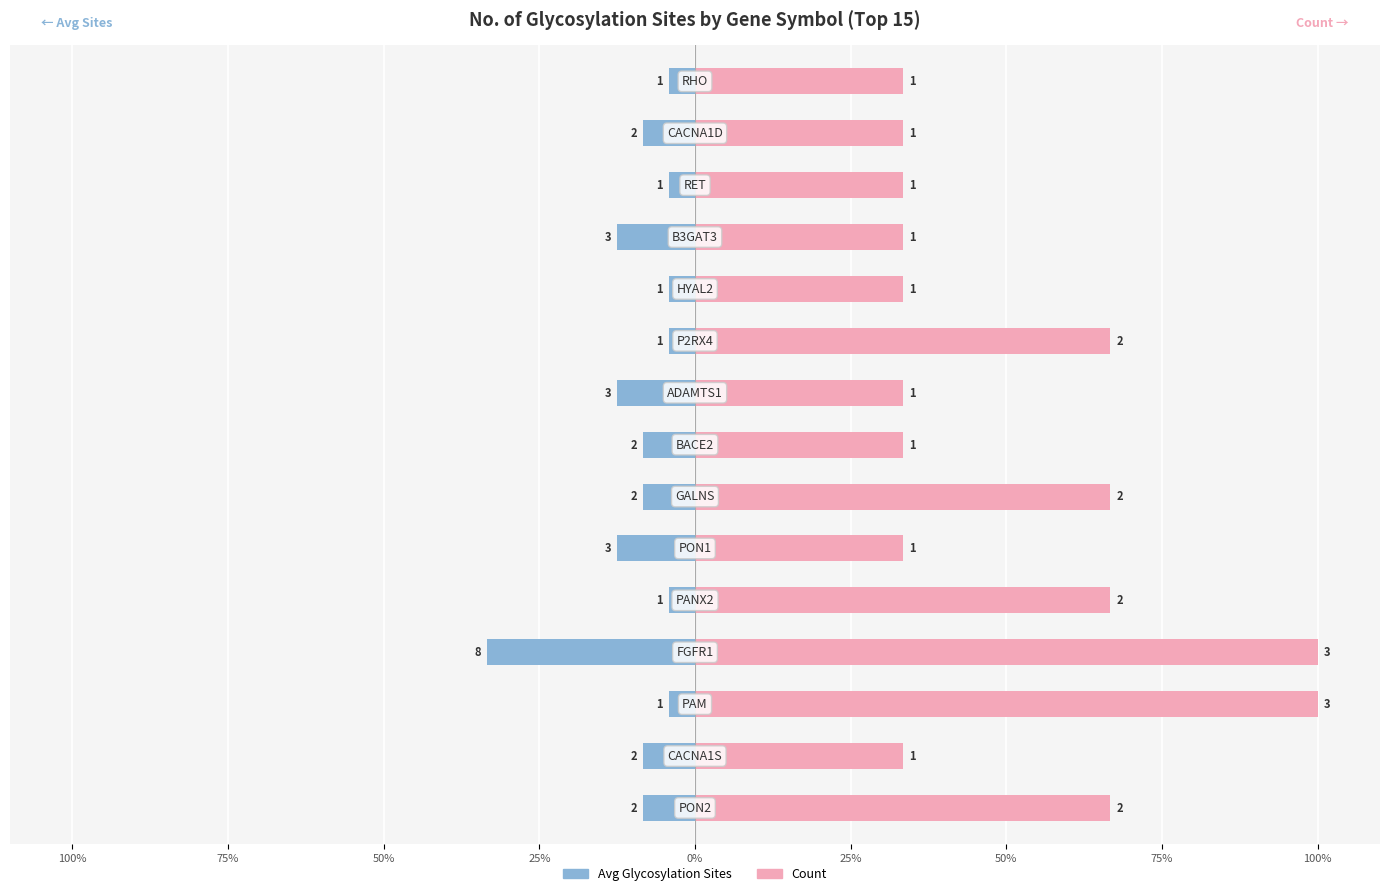

What is the approximate value of Avg Glycosylation Sites at 13?

-8.3